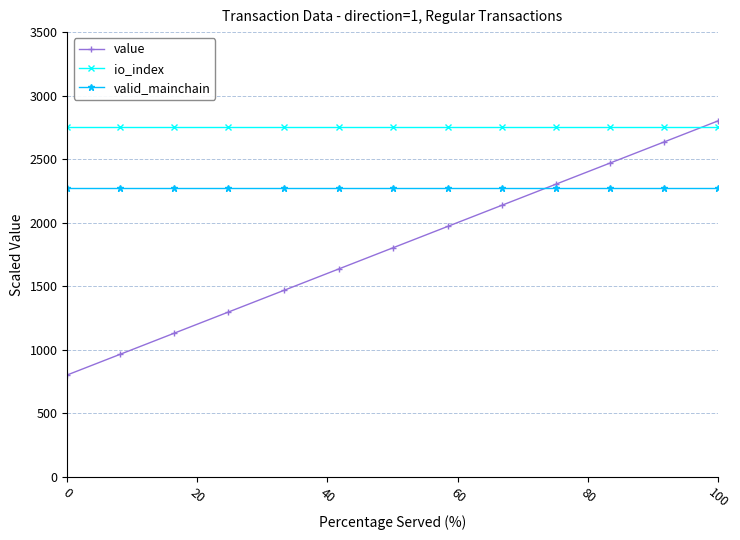

What is the value of the io_index point at the 20th from the left?

2750.0